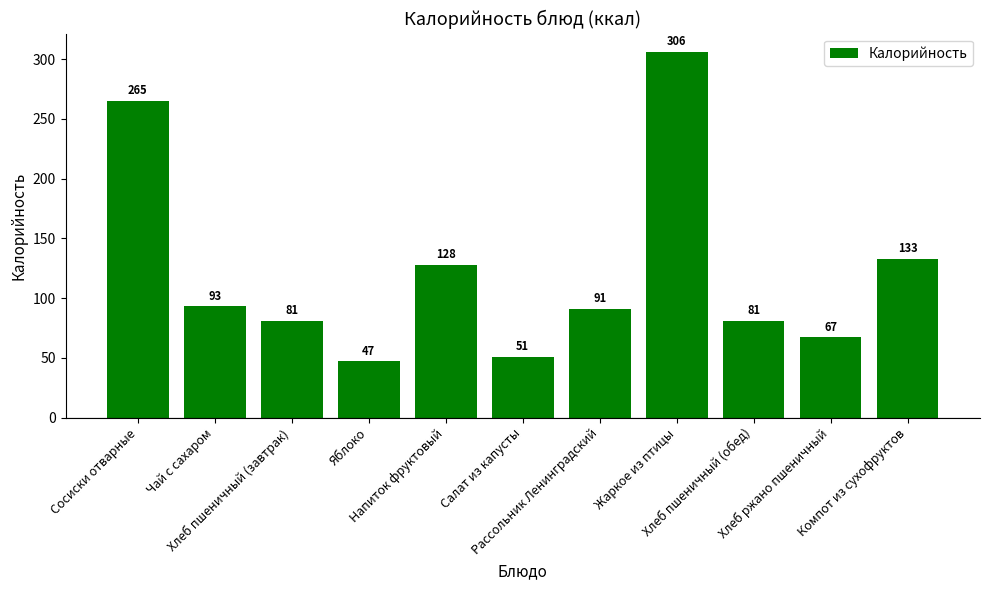

The value at Салат из капусты is 18. True or false?

False